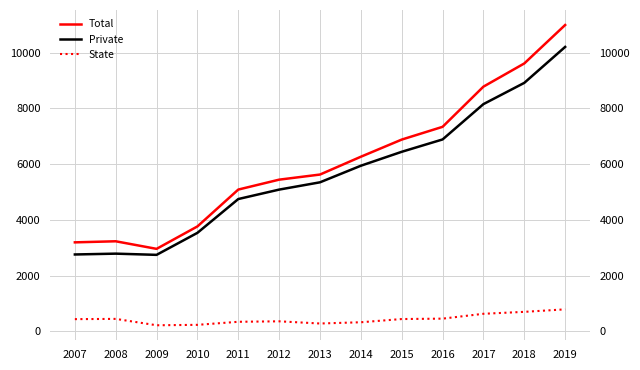

Reading left to right, what are all the values shown in this chart?

Total: 2007=3191.3	2008=3229.7	2009=2957.5	2010=3763.1	2011=5085.9	2012=5441.5	2013=5624.9	2014=6264.2	2015=6879.8	2016=7337.6	2017=8779.9	2018=9612.4	2019=10992.1
Private: 2007=2756.0	2008=2785.8	2009=2742.3	2010=3532.7	2011=4746.0	2012=5084.5	2013=5346.3	2014=5941.1	2015=6441.3	2016=6884.6	2017=8152.7	2018=8915.6	2019=10205.6
State: 2007=435.3	2008=443.9	2009=215.2	2010=230.4	2011=339.9	2012=357.0	2013=278.6	2014=323.1	2015=438.5	2016=453.0	2017=627.2	2018=696.8	2019=786.5